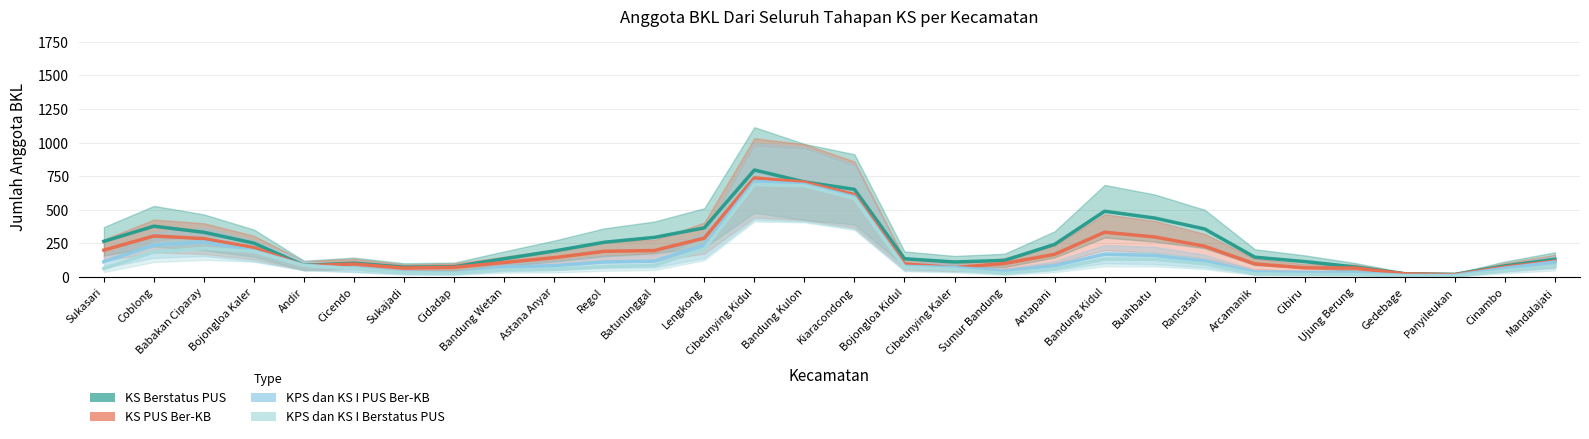

What is the difference between the maximum and minimum values in the KS PUS Ber-KB series?

720.0